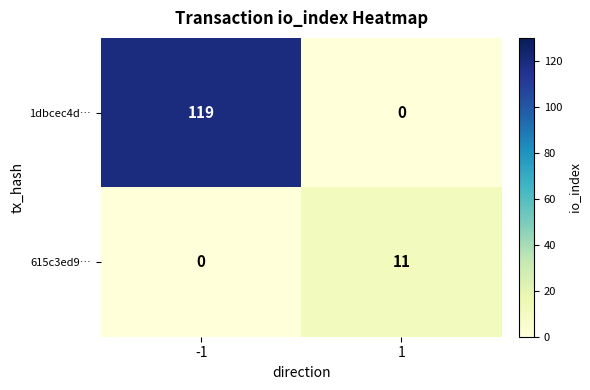

What value does the 615c3ed9… series have at 1, to the nearest 5?

10